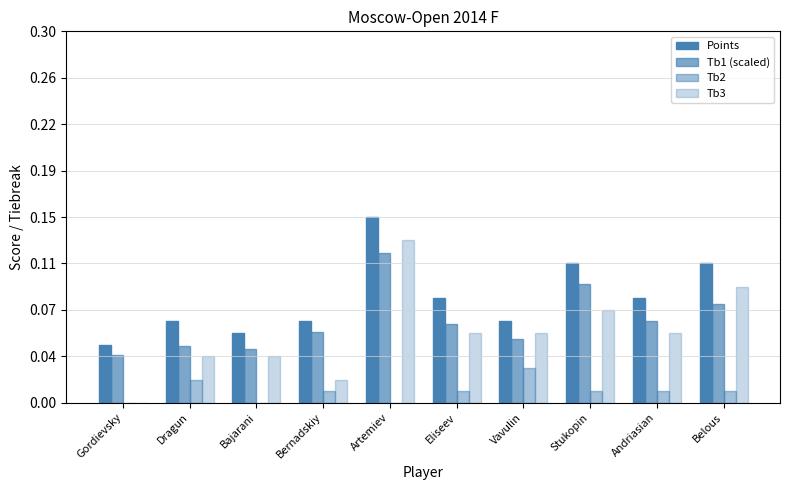

True or false: Tb2 has a value of 1.5 at Vavulin.

True